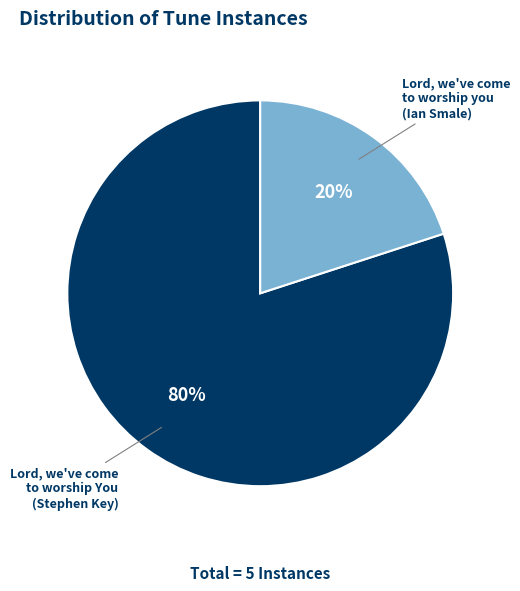

What is the majority slice?

Lord, we've come to worship You (Stephen Key)